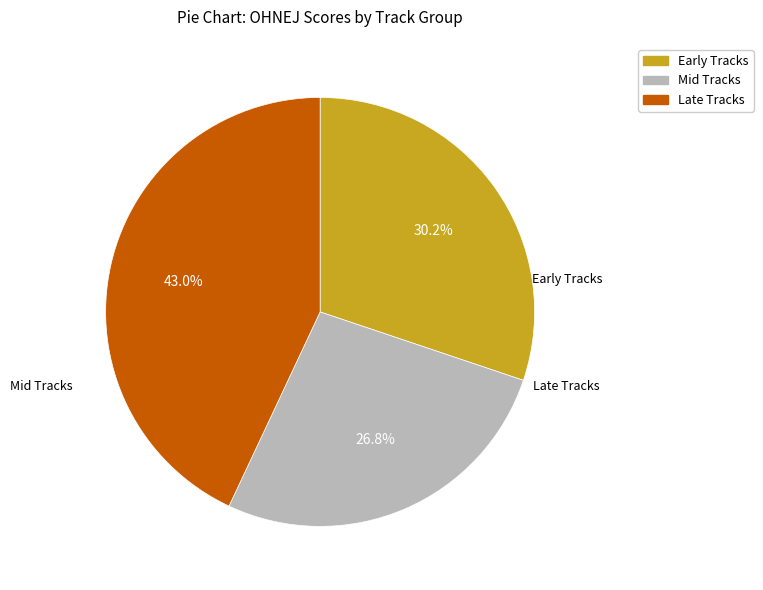

Does any single category account for the majority?

No